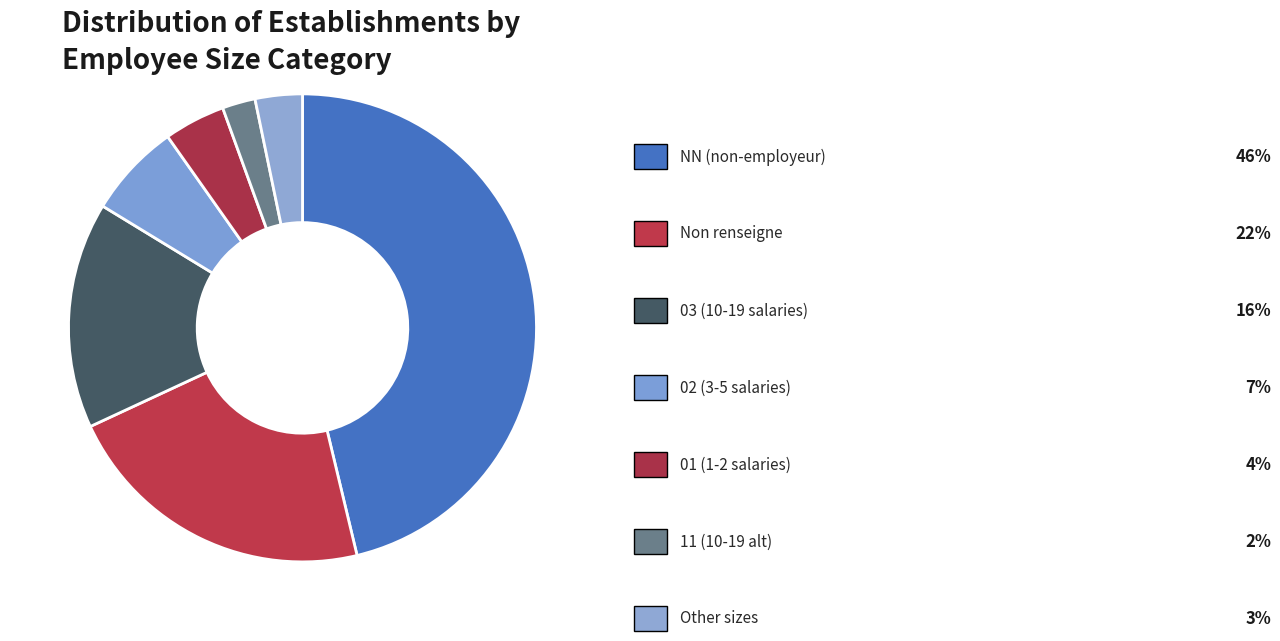

Count the number of slices in the pie.

7